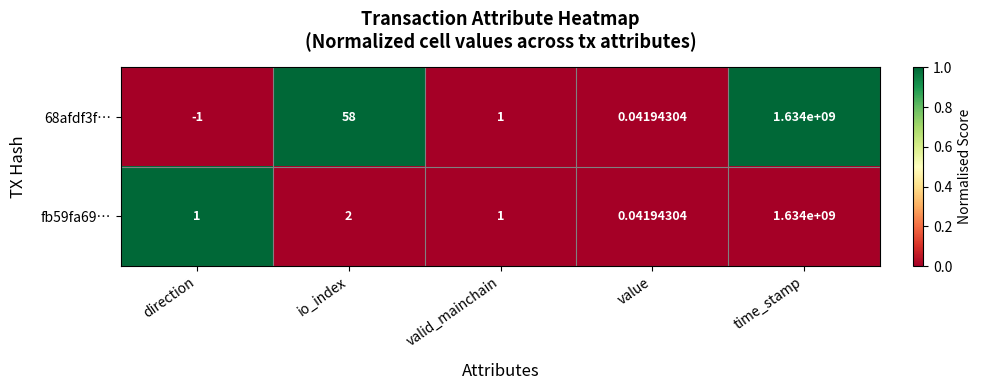

Where is 68afdf3f… nearest to the value 816999999?

io_index